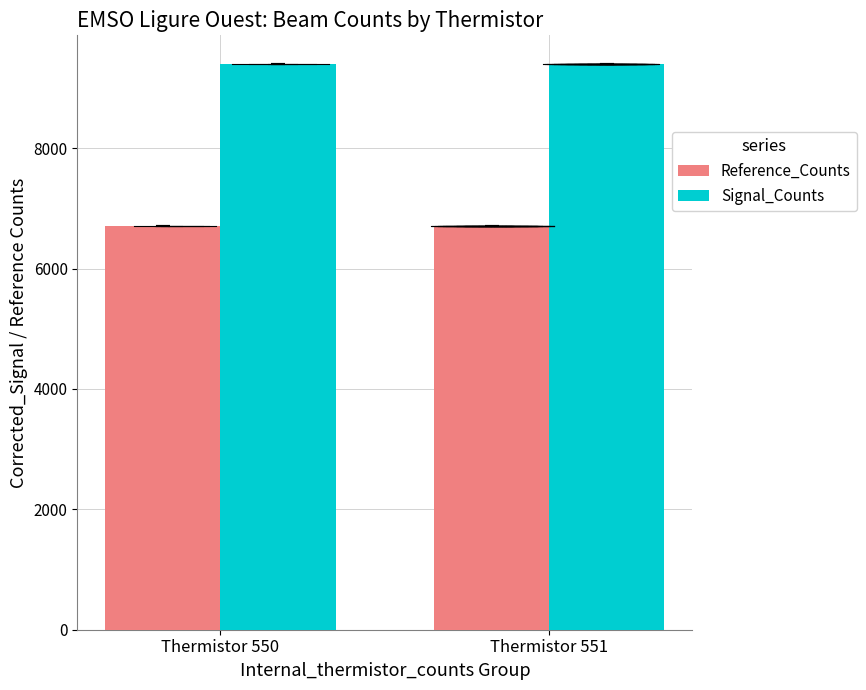

What is the difference between the highest and lowest values at Thermistor 551?

2696.1